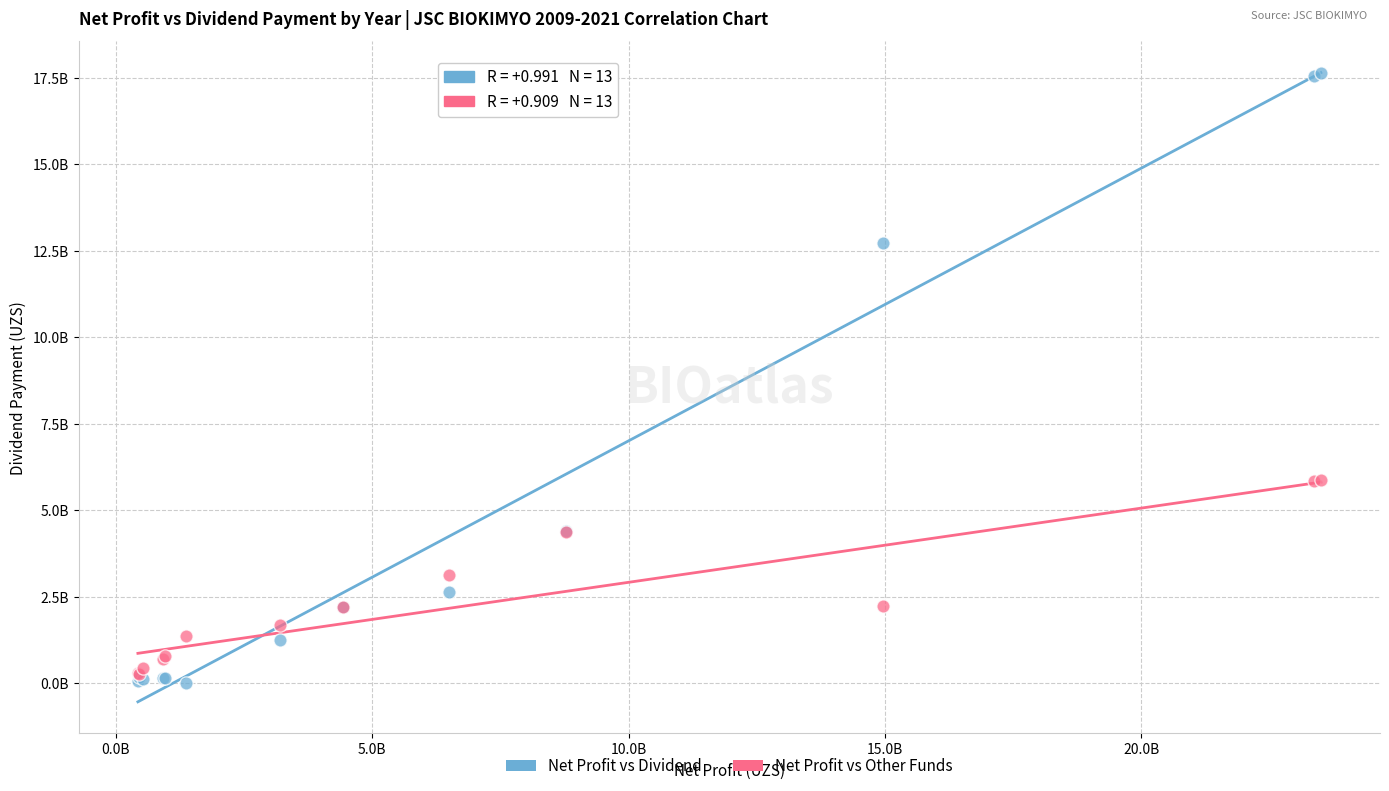

What are all the series names shown in the legend?

Net Profit vs Dividend, Net Profit vs Other Funds